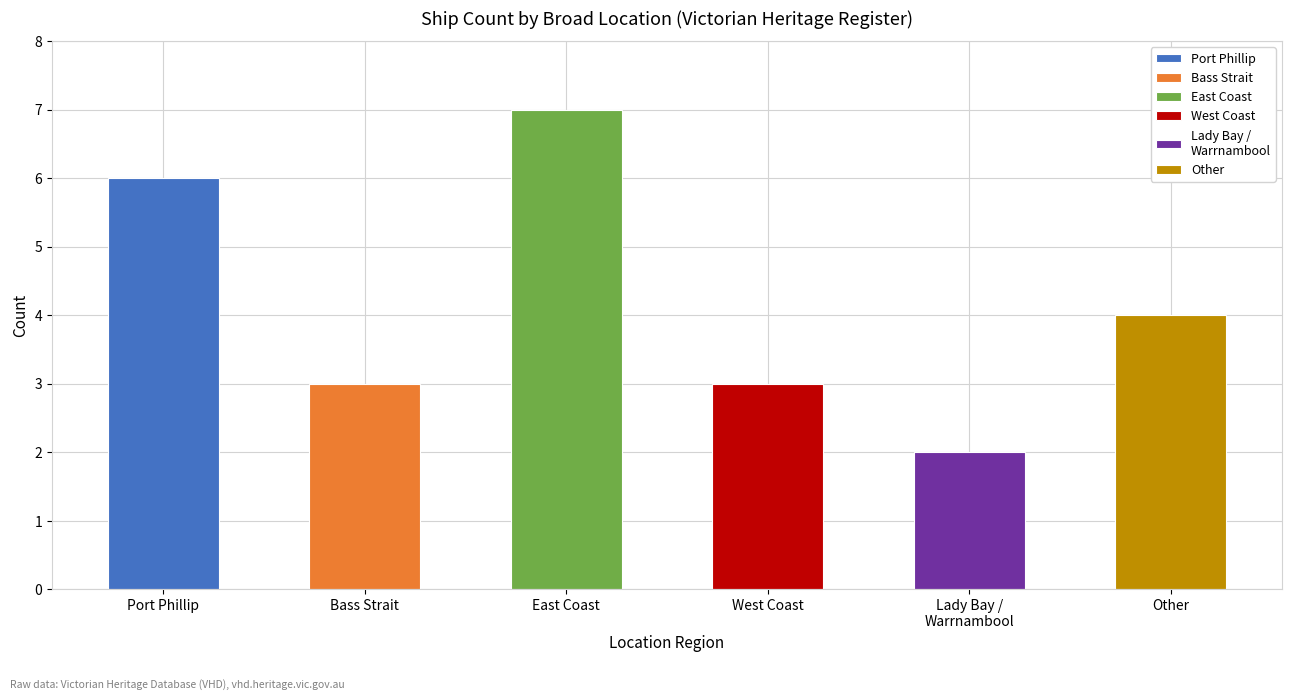

Reading left to right, transcribe all the data shown in this chart.

6	3	7	3	2	4